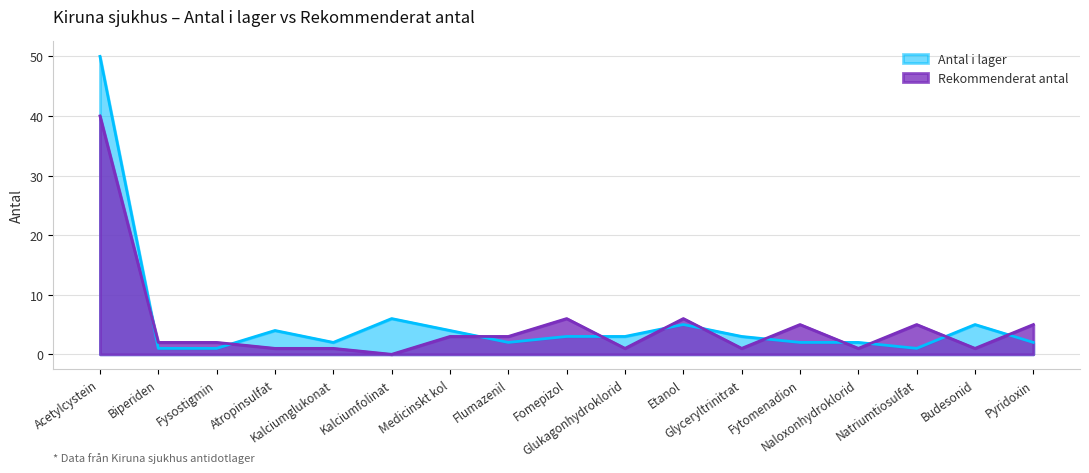

What is the total value across all series at Kalciumglukonat?

3